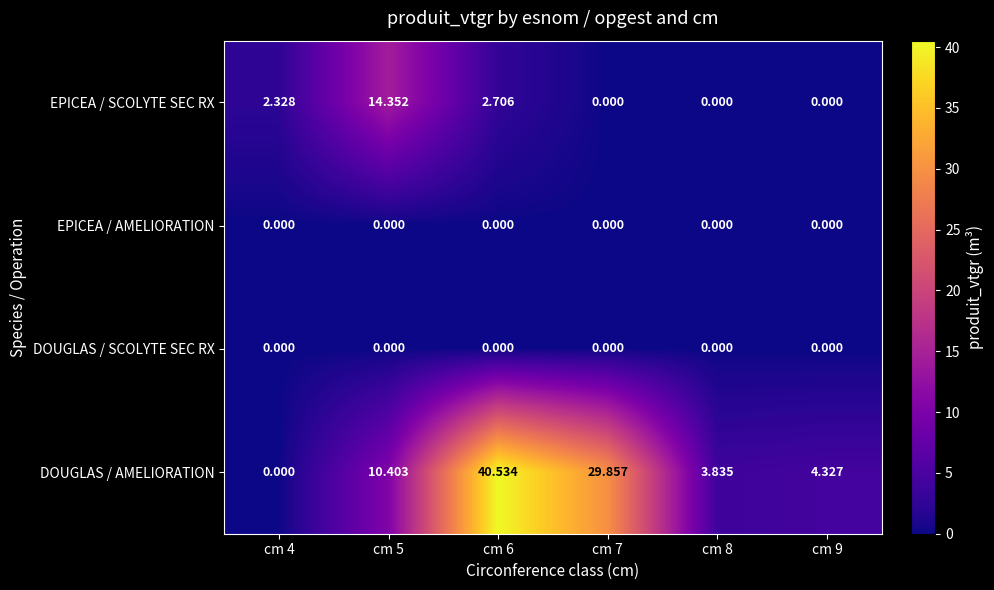

Which series has the largest range (max minus min)?

DOUGLAS / AMELIORATION